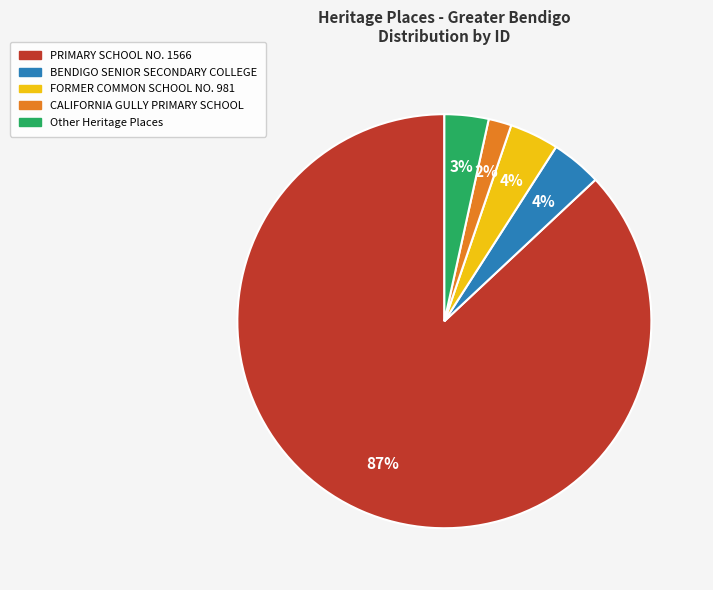

To the nearest percent, what is the difference between the largest and smallest slice percentages?

85%